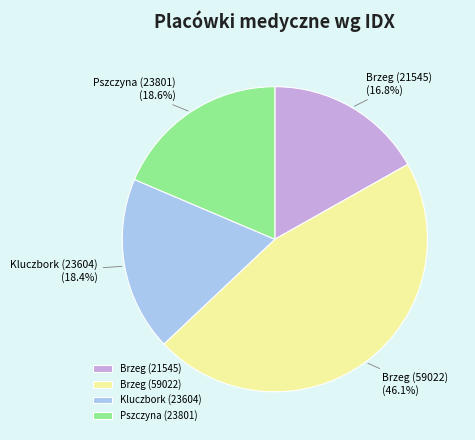

Is the sum of Kluczbork (23604) and Brzeg (59022) greater than half?

Yes